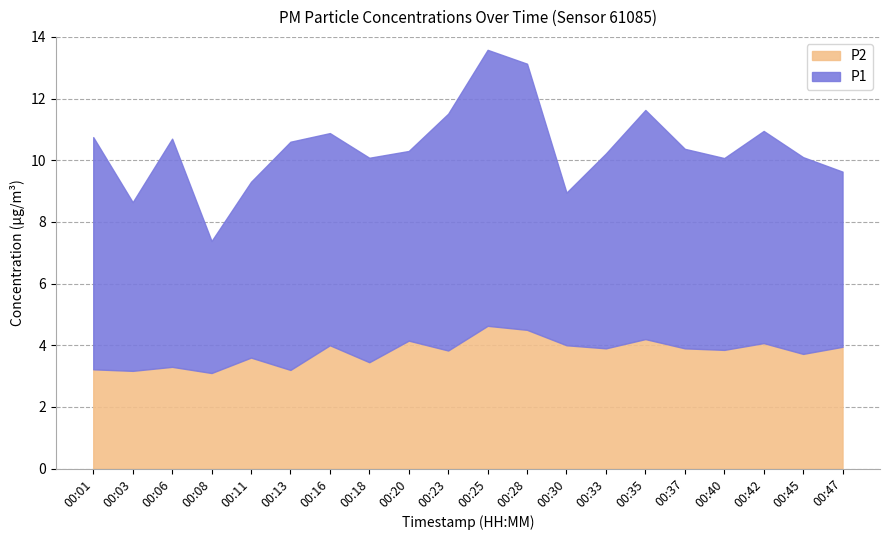

In P1, how many points are lower than both neighbors (excluding endpoints)?

5